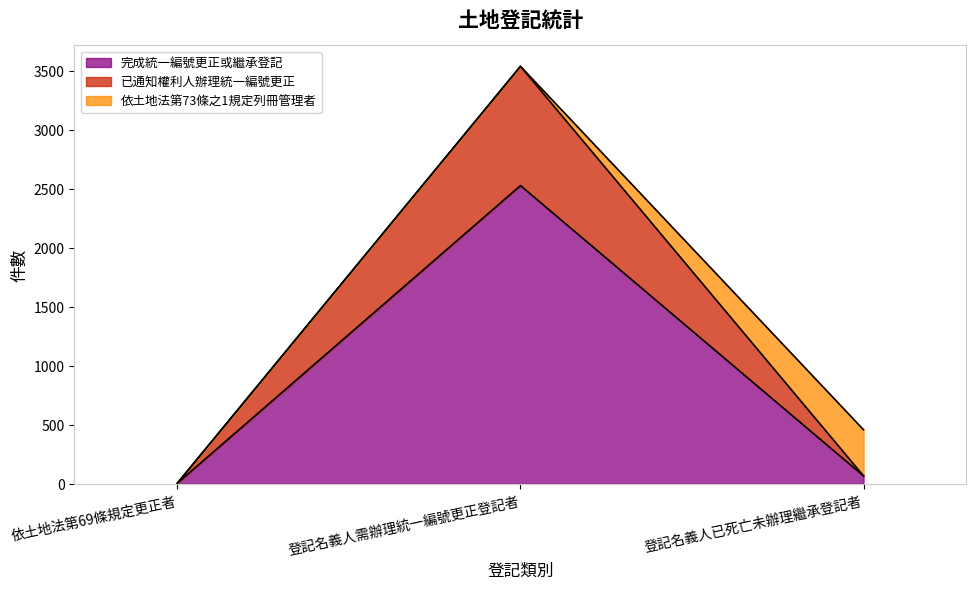

What is the label of the 2nd point from the right?

登記名義人需辦理統一編號更正登記者